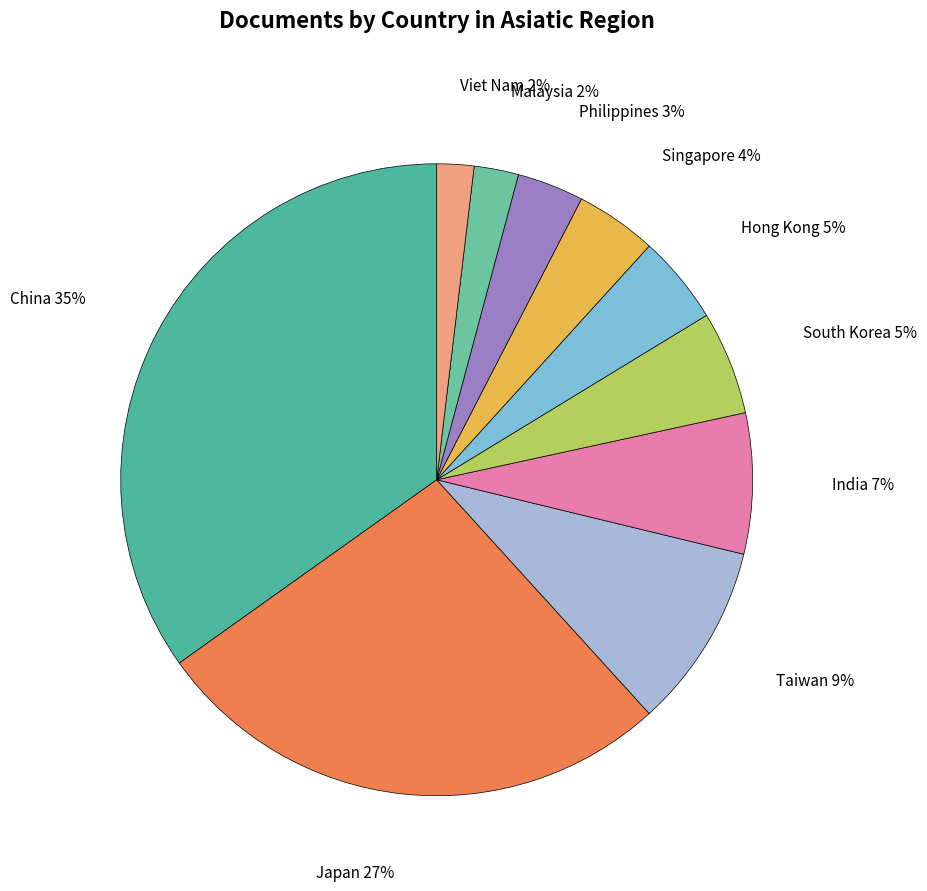

What is the largest slice in the pie chart?

China